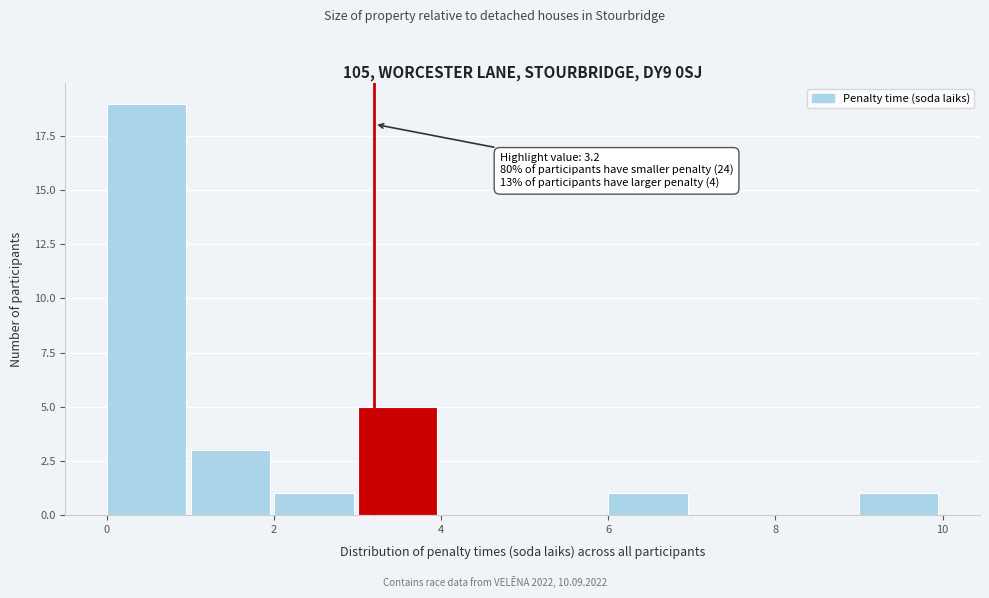

Over which range of the x-axis is the bar tallest?

0 to 1